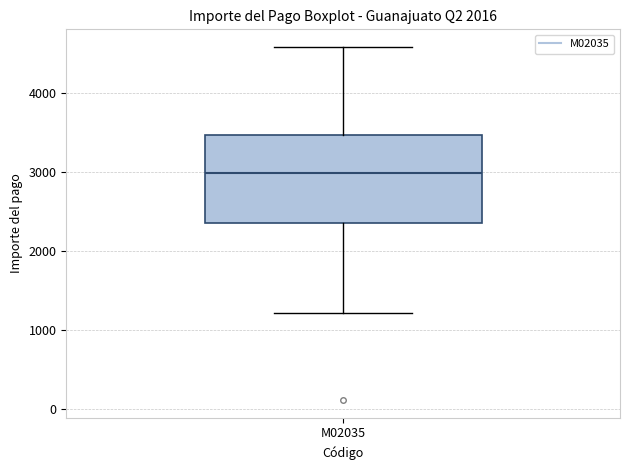

Read this box plot against the y-axis: the position of the median line, the range covered by the box, and the ends of both whiskers. The values are not printed on the chart, so give them approximately, as read against the axis.

median 3000, box 2400 to 3500, whiskers 1200 to 4600